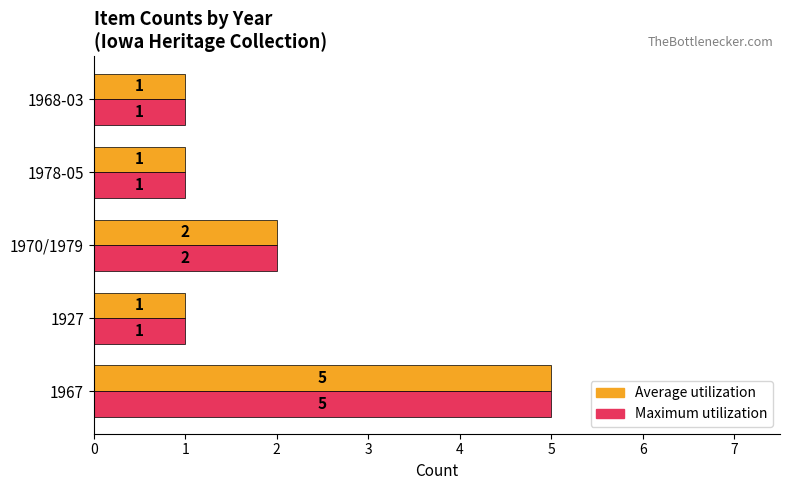

How many data points in Average utilization are above 1?

2